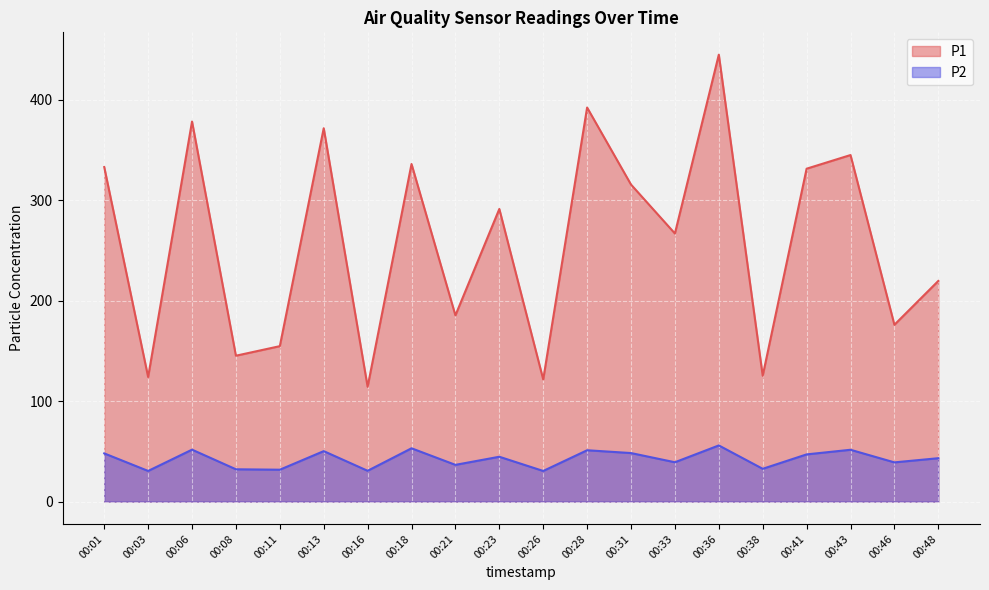

How many data points in P1 are less than 291?

10